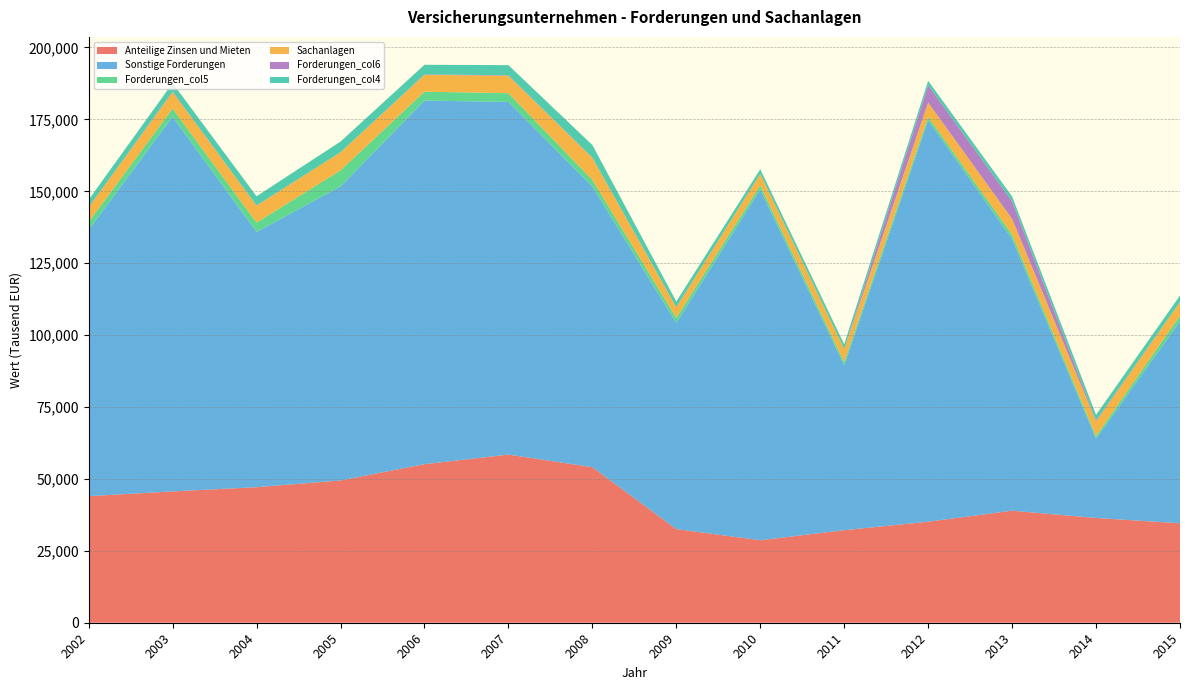

Reading left to right, transcribe all the data shown in this chart.

Anteilige Zinsen und Mieten: 44011	45653	47125	49464	55128	58456	54088	32553	28684	32173	35124	38957	36423	34569
Sonstige Forderungen: 92571	130282	88753	102211	126406	122624	97589	71692	121928	57339	139597	94454	27545	70281
Forderungen_col5: 2756	2814	3231	5574	3096	3046	2287	1764	1448	1130	1170	1522	928	1900
Sachanlagen: 5107	5728	5920	6300	5848	6064	7677	3651	3968	4479	4971	5482	5085	4743
Forderungen_col6: 70	208	57	25	144	151	111	46	27	33	6047	6098	301	32
Forderungen_col4: 2550	2945	3185	3709	3364	3524	4349	1997	1618	1650	1512	1702	2001	2254